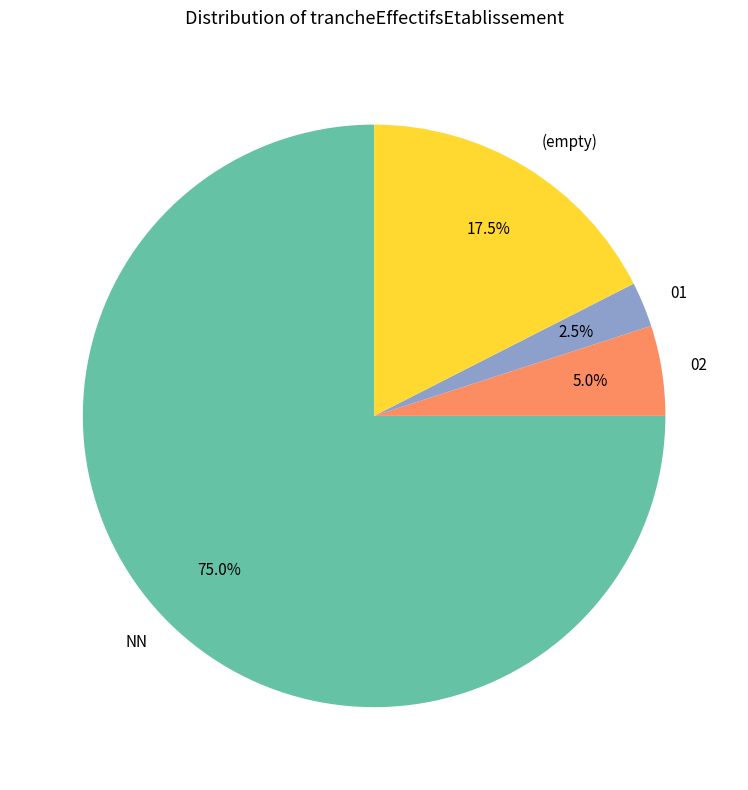

Count the number of slices in the pie.

4